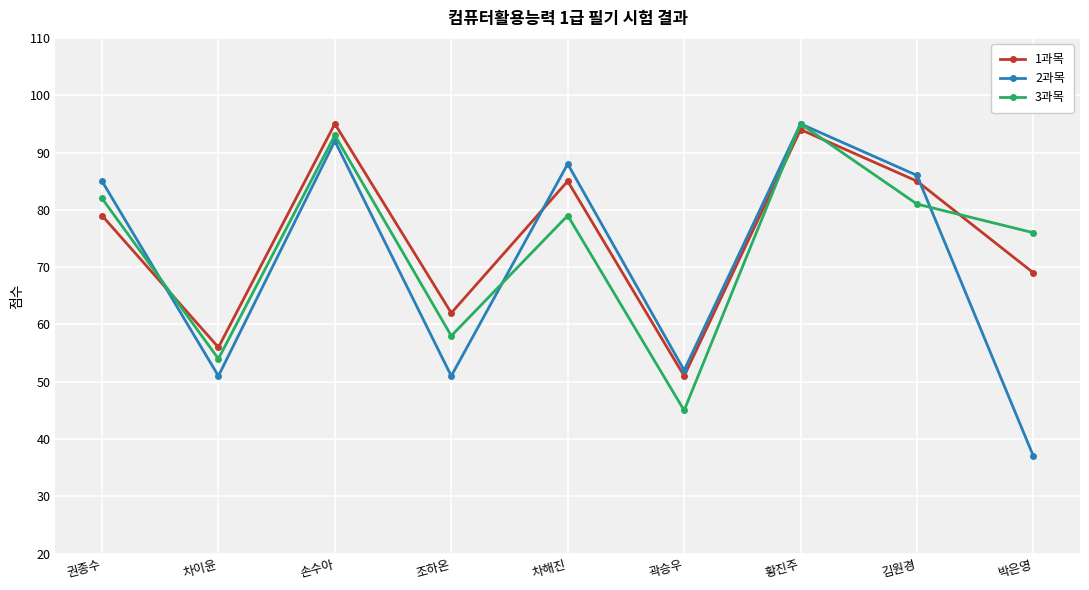

Rank the series by their average value, from lowest to highest.

2과목, 3과목, 1과목